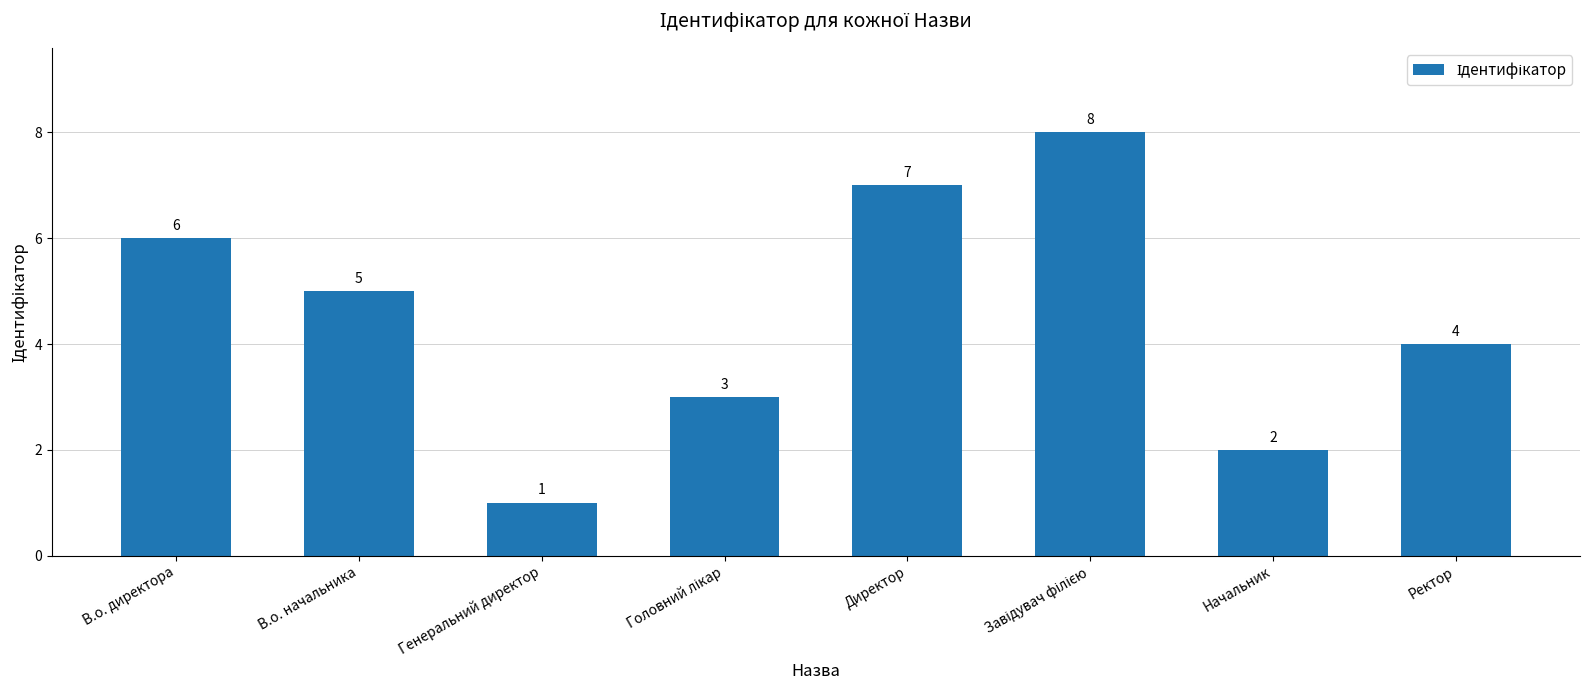

At which label is the value closest to 4?

Ректор